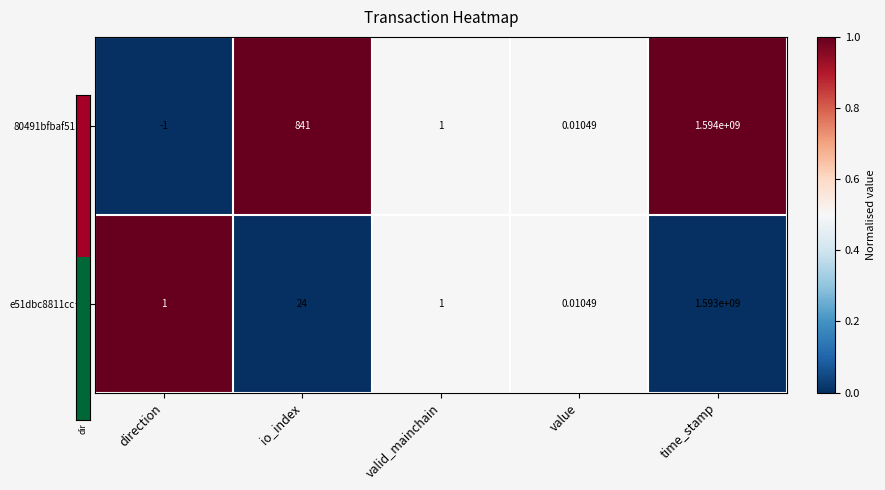

Count the number of categories in the chart.

5